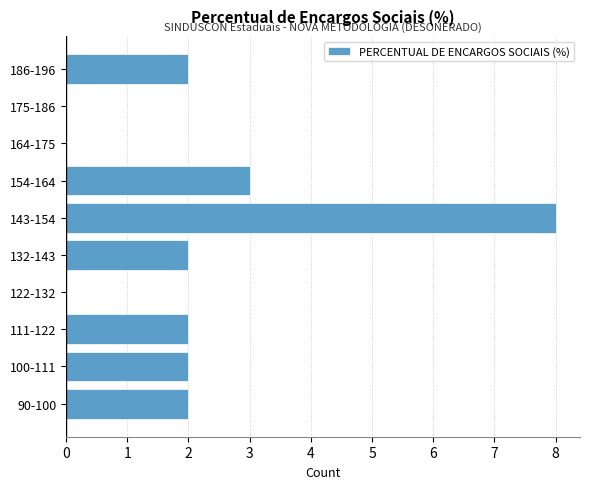

Reading bottom to top, extract all data points from this chart.

90-100=2	100-111=2	111-122=2	122-132=0	132-143=2	143-154=8	154-164=3	164-175=0	175-186=0	186-196=2